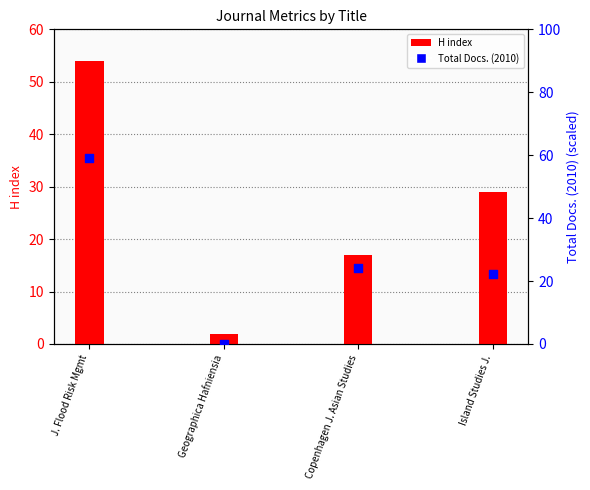

Which series has the largest total across all categories?

Total Docs. (2010)